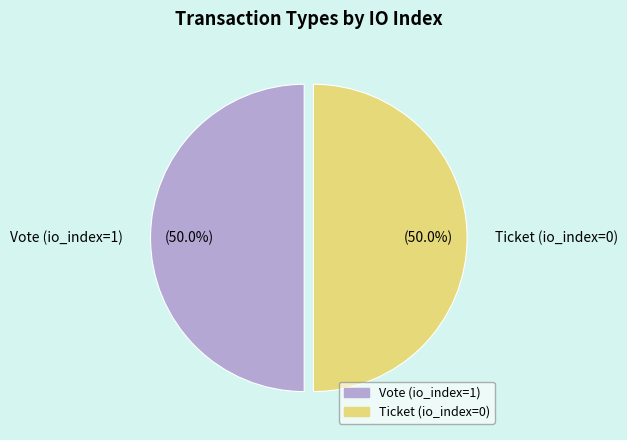

Combined, what portion of the pie is Vote (io_index=1) and Ticket (io_index=0)?

100.0%